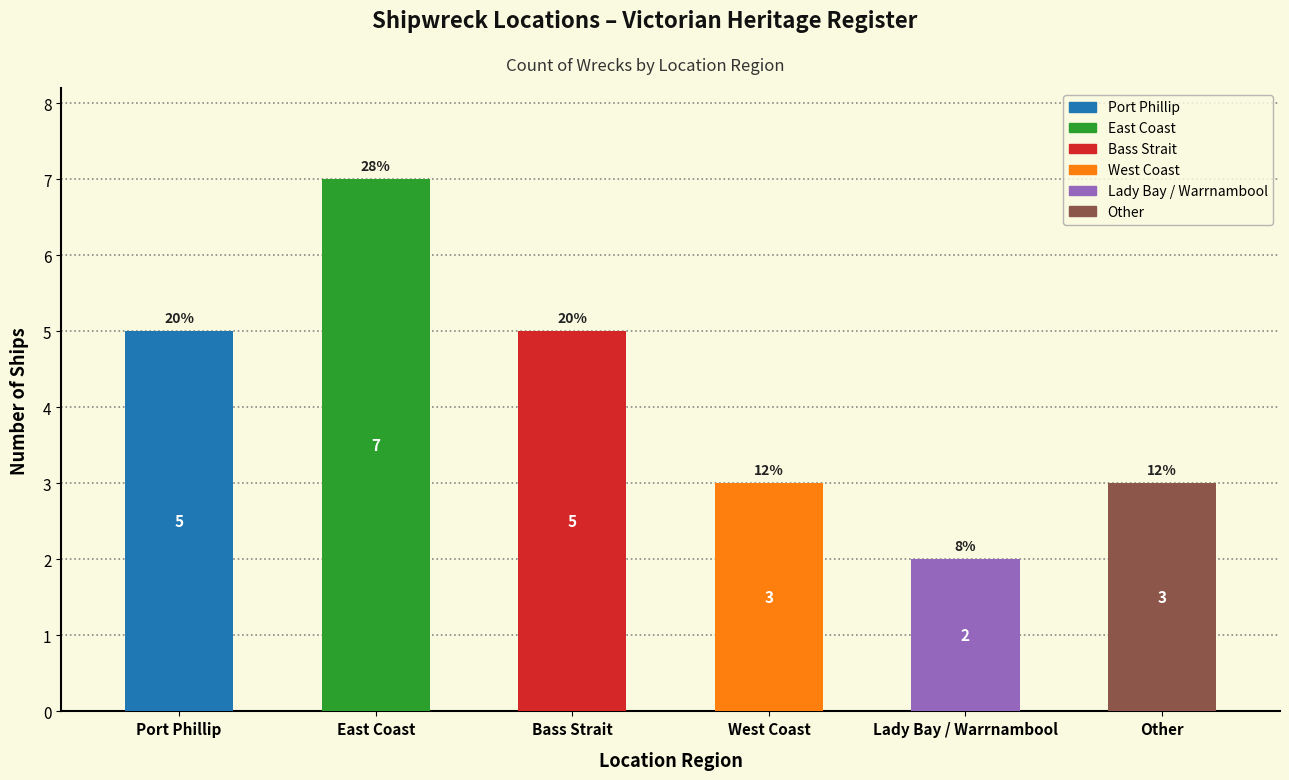

Is it true that the value at Bass Strait is 5?

True